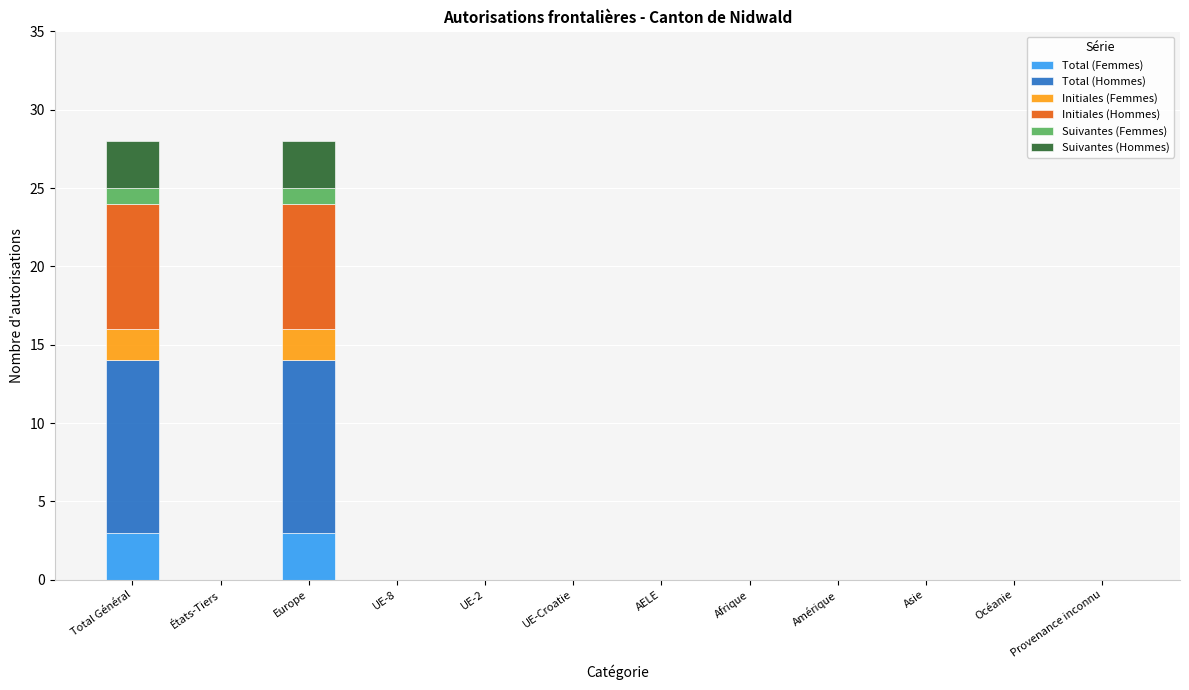

Are the bars horizontal?

No